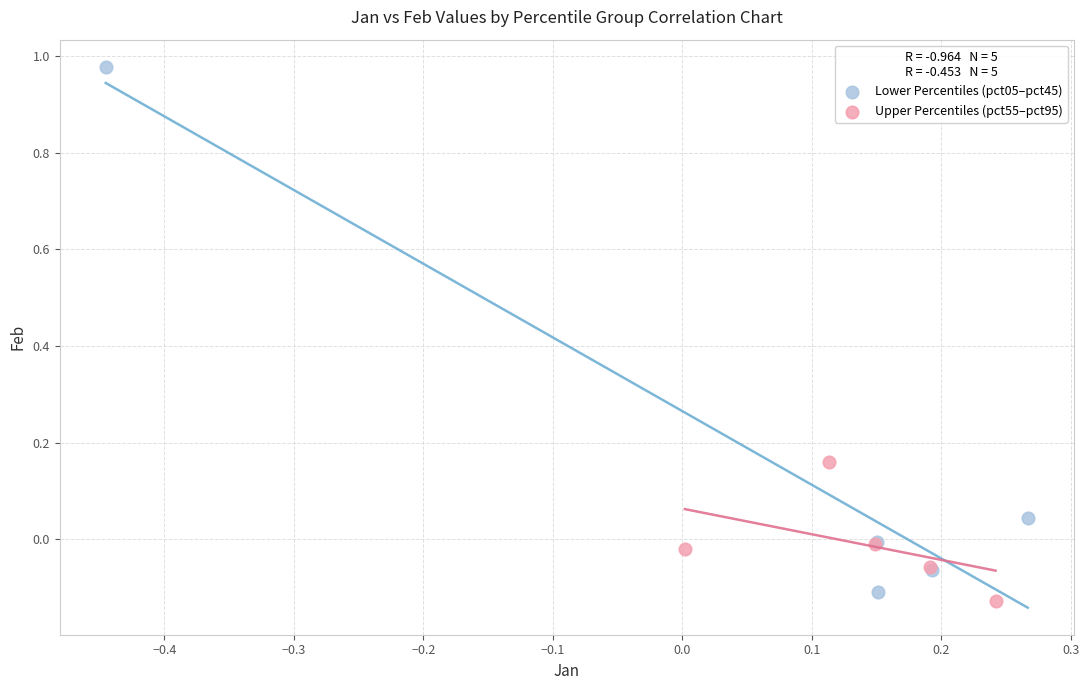

Which series contains the highest Y value?

Lower Percentiles (pct05–pct45)